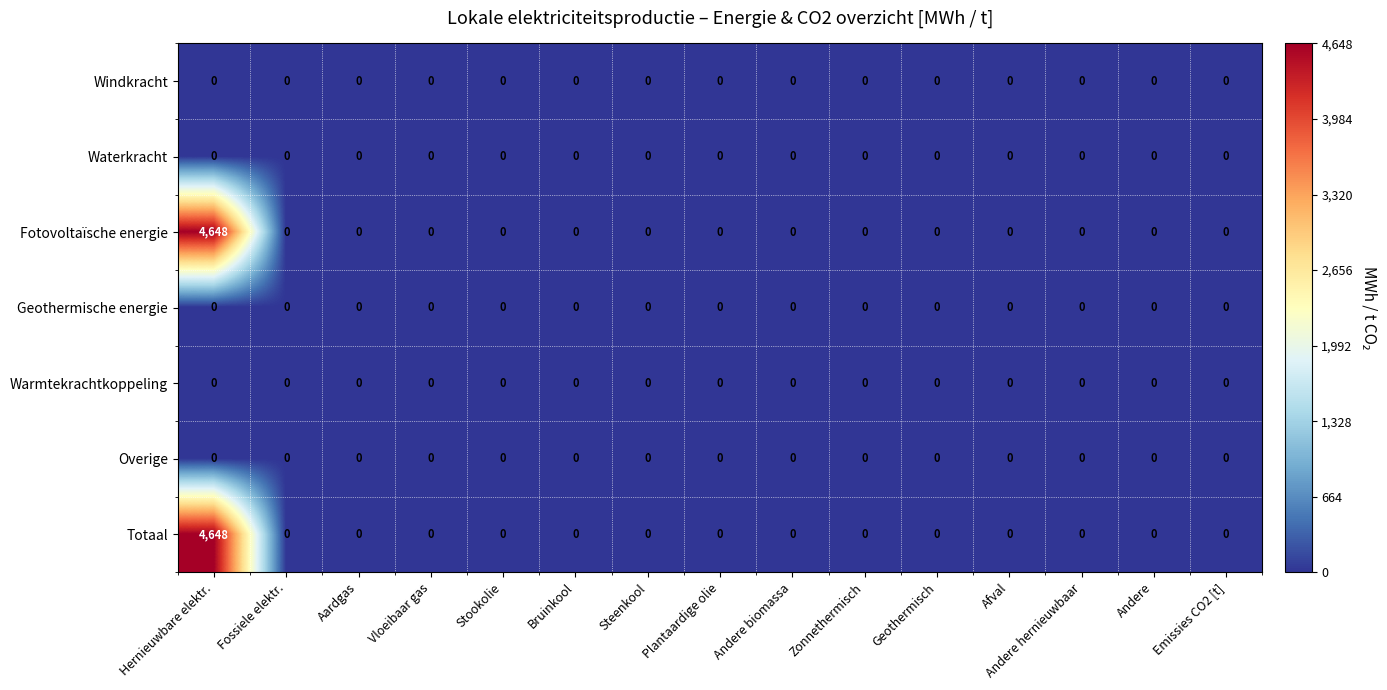

Which label corresponds to the largest value in the chart?

Hernieuwbare elektr.